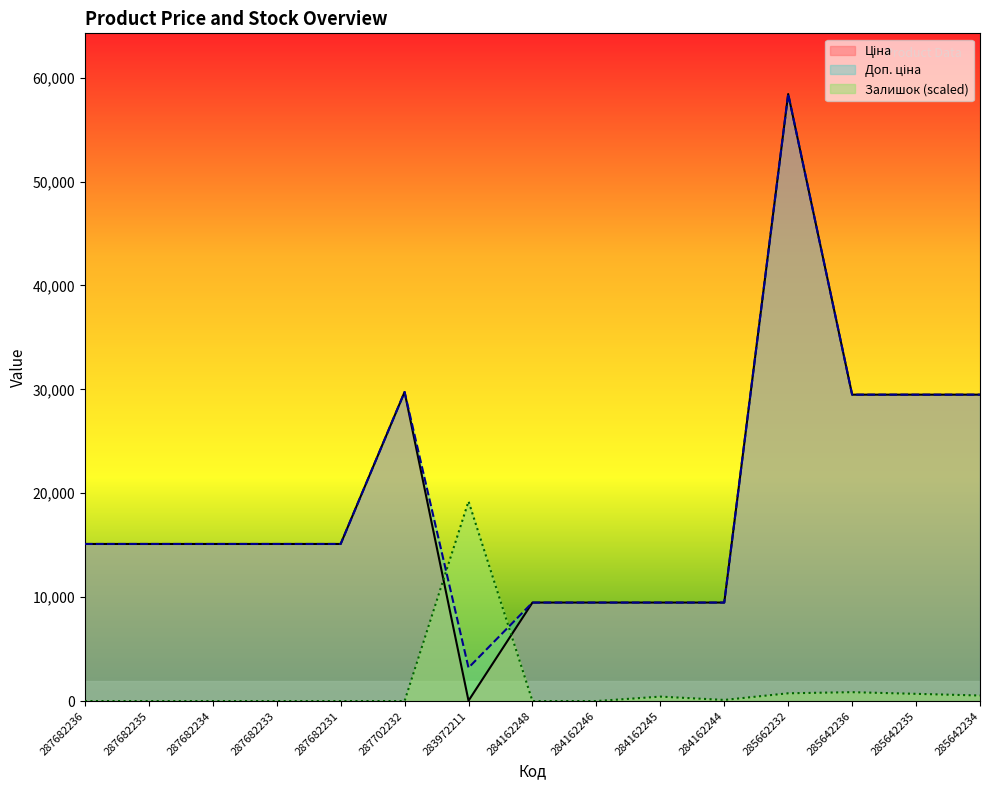

Reading left to right, list all the values displayed in this chart.

Ціна: 287682236=15120.0	287682235=15120.0	287682234=15120.0	287682233=15120.0	287682231=15120.0	287702232=29747.2	283972211=32.0	284162248=9480.1	284162246=9480.1	284162245=9480.1	284162244=9480.1	285662232=58426.5	285642236=29491.5	285642235=29491.5	285642234=29491.5
Доп. ціна: 287682236=15120.0	287682235=15120.0	287682234=15120.0	287682233=15120.0	287682231=15120.0	287702232=29747.2	283972211=3205.0	284162248=9480.1	284162246=9480.1	284162245=9480.1	284162244=9480.1	285662232=58426.5	285642236=29491.5	285642235=29491.5	285642234=29491.5
Залишок: 287682236=0.0	287682235=0.0	287682234=0.0	287682233=0.0	287682231=0.0	287702232=0.0	283972211=19227.3	284162248=0.0	284162246=0.0	284162245=427.3	284162244=106.8	285662232=747.7	285642236=854.5	285642235=694.3	285642234=534.1